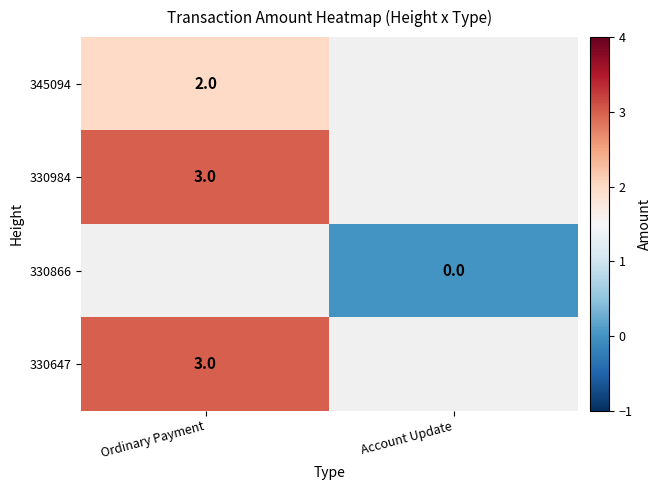

Is the value of 330647 at Ordinary Payment greater than the value of 345094 at Account Update?

No